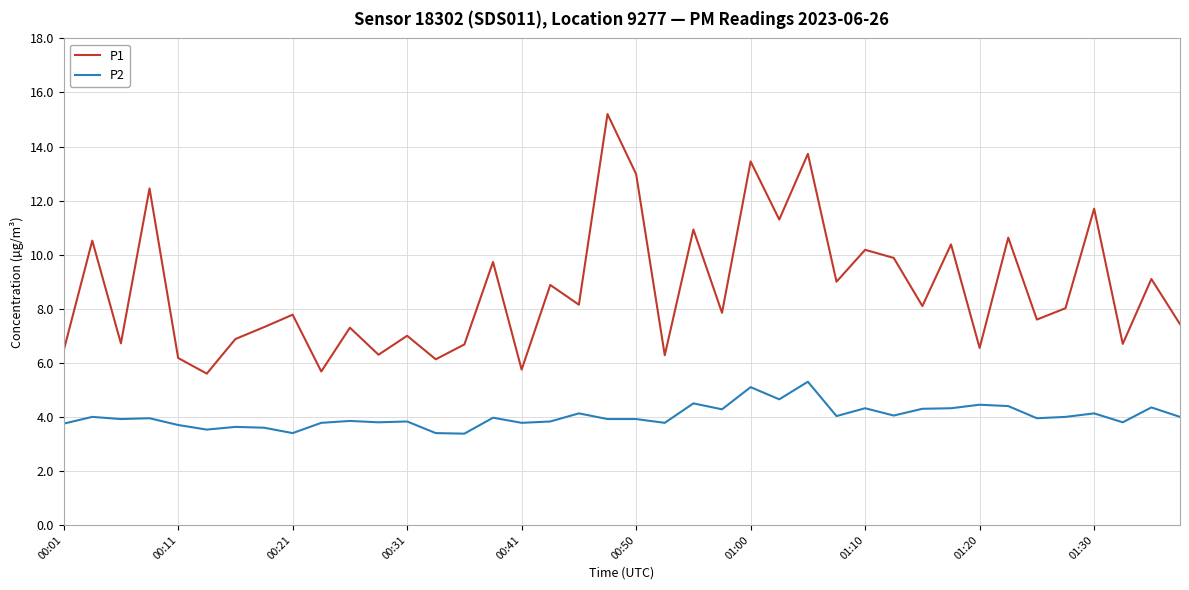

What is the maximum value for P2?

5.3